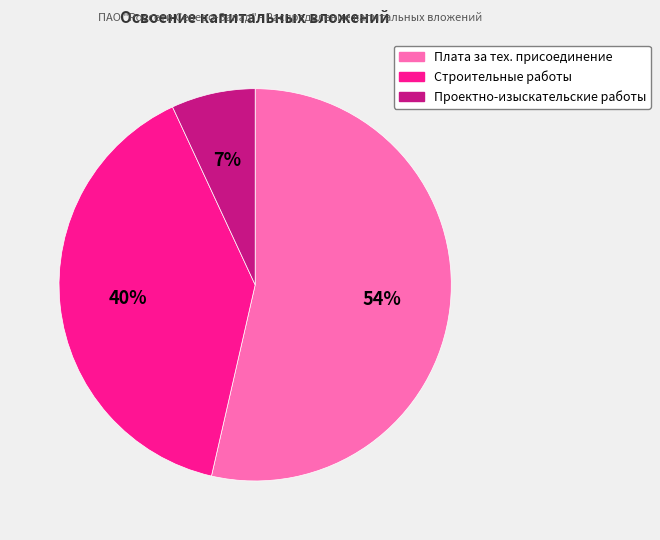

To the nearest percent, what is the difference between the largest and smallest slice percentages?

47%